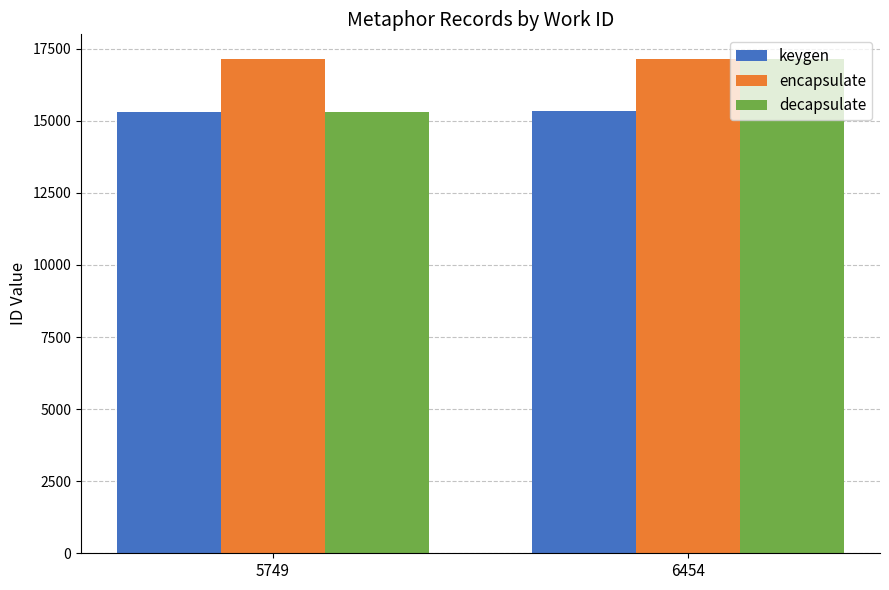

Rank the series by their average value, from highest to lowest.

encapsulate, decapsulate, keygen